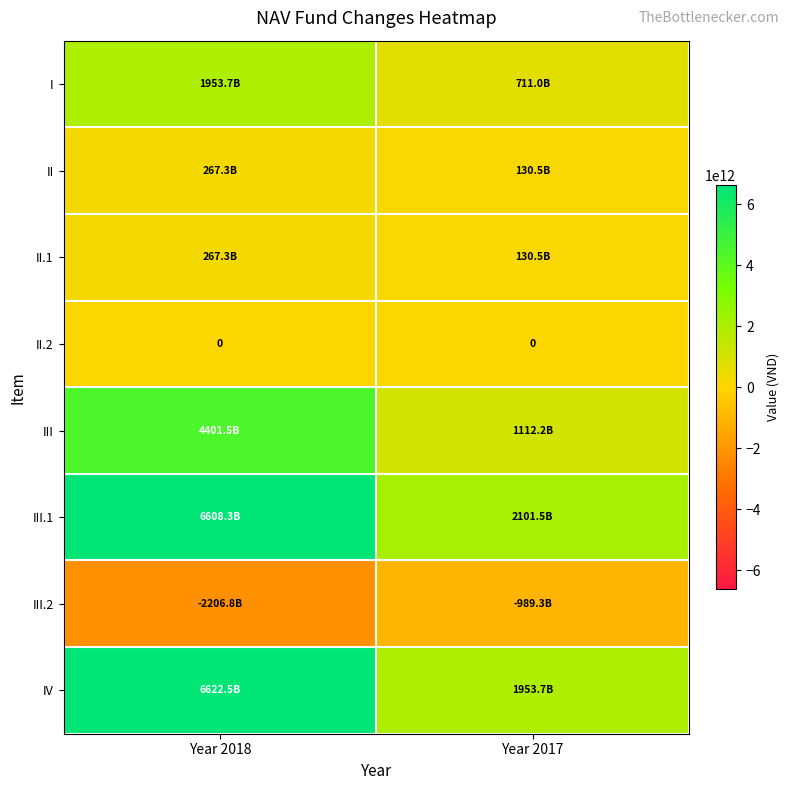

At which category does the chart reach its minimum across all series?

Year 2018